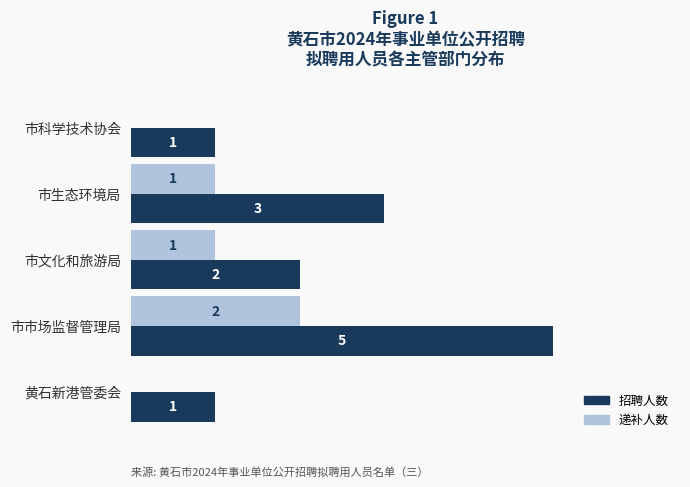

At which category is the sum across all series the highest?

市市场监督管理局